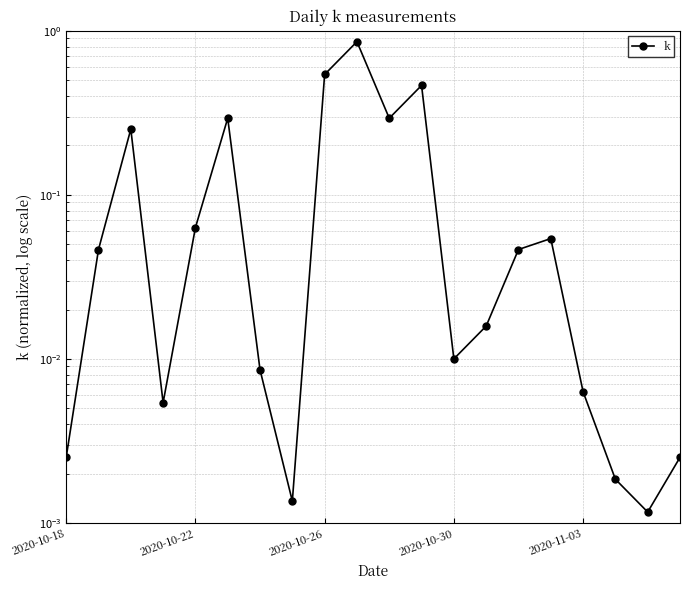

How many interior local valleys (lower than both neighbors) does the data have?

5